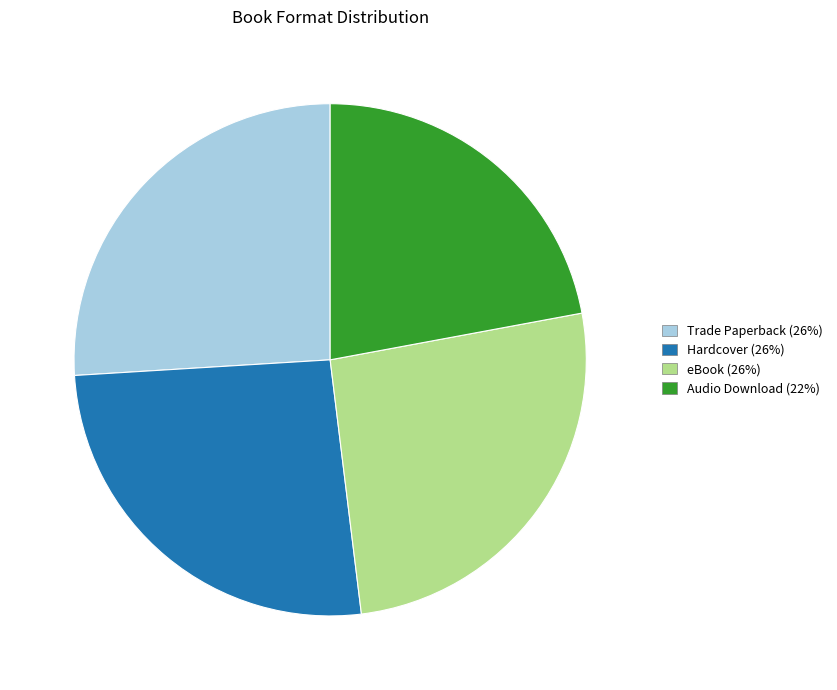

Between Audio Download and Trade Paperback, which is larger?

Trade Paperback